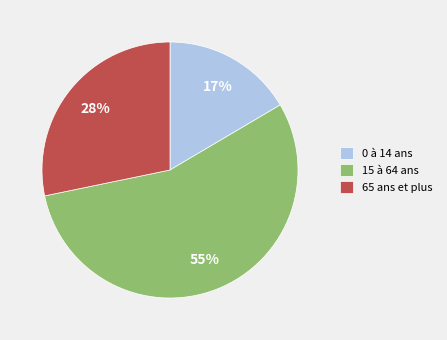

What is the ratio of the value at 0 à 14 ans to the value at 65 ans et plus?

0.6